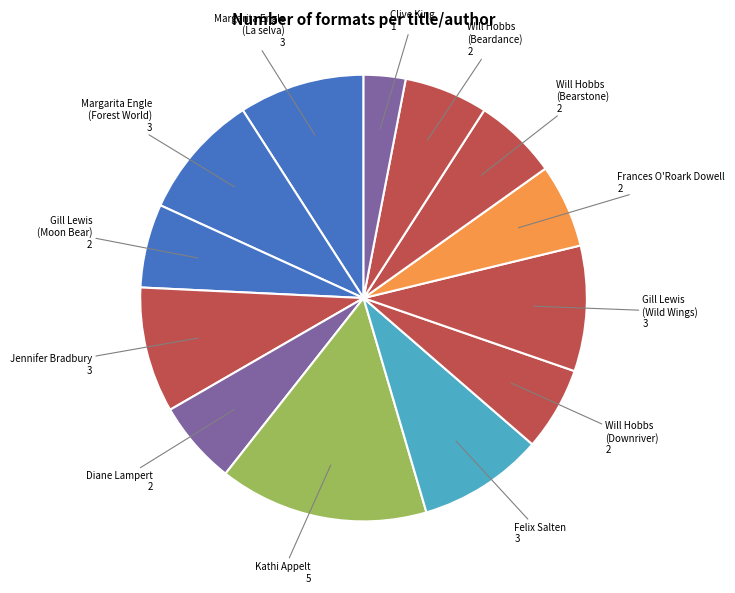

Is the sum of Felix Salten and Margarita Engle (La selva) greater than half?

No